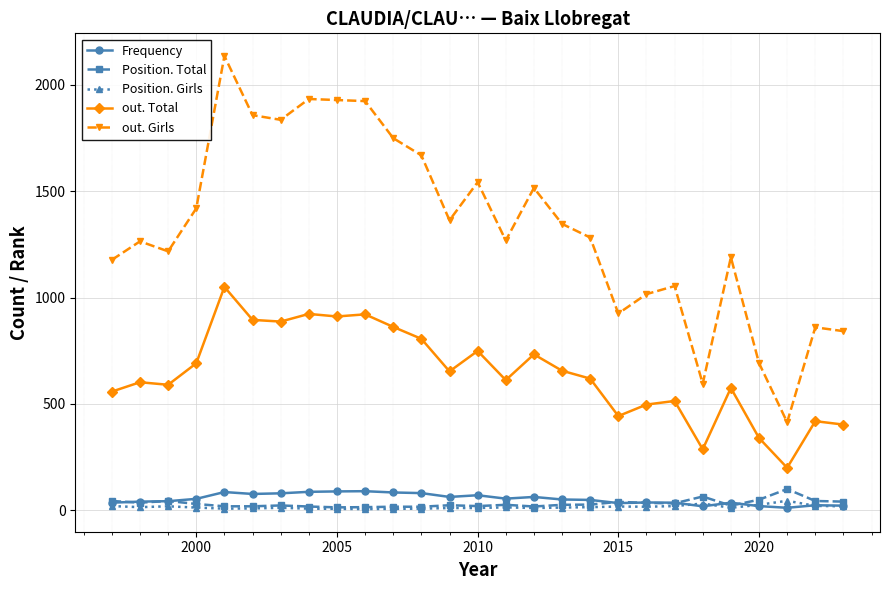

Which series has the widest spread of values?

out. Girls